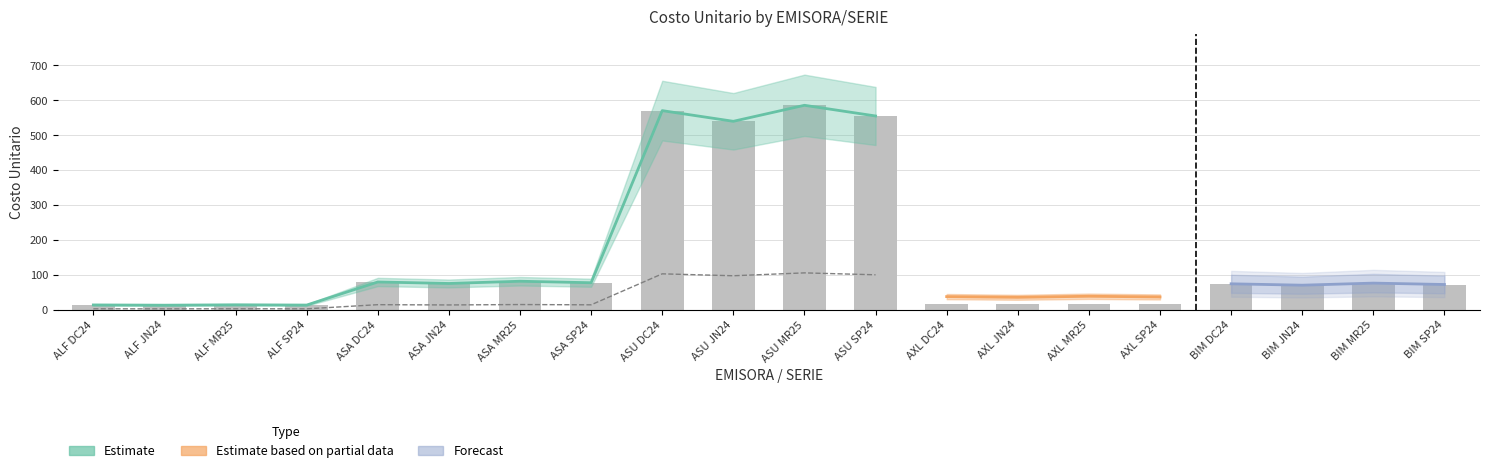

What is the label of the 19th bar from the right?

ALF JN24